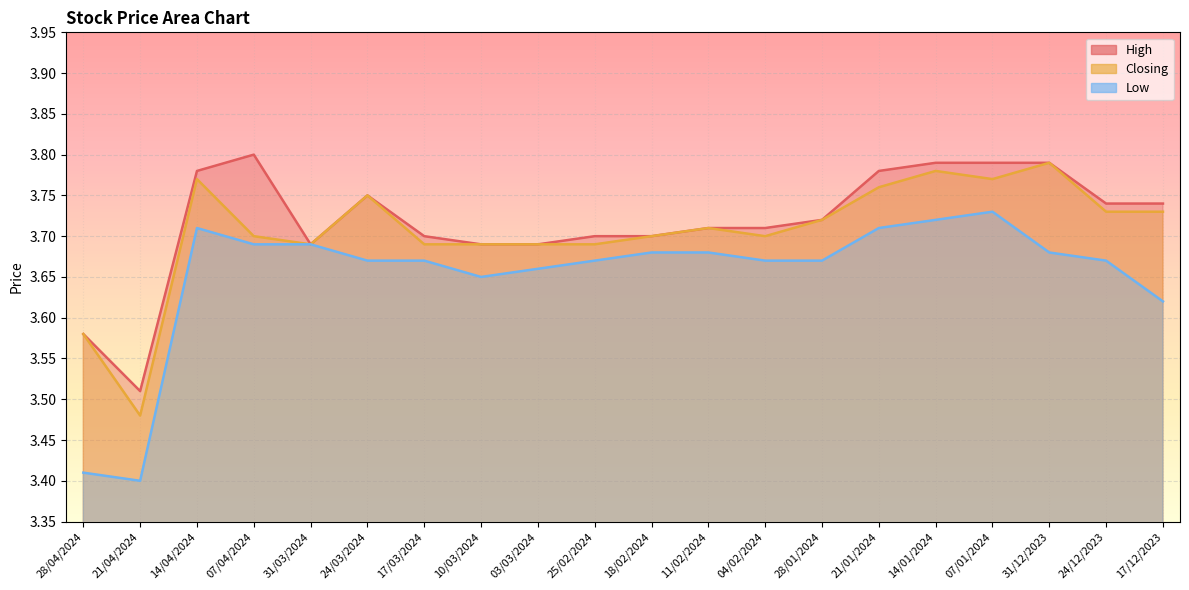

What position from the left is 18/02/2024?

11